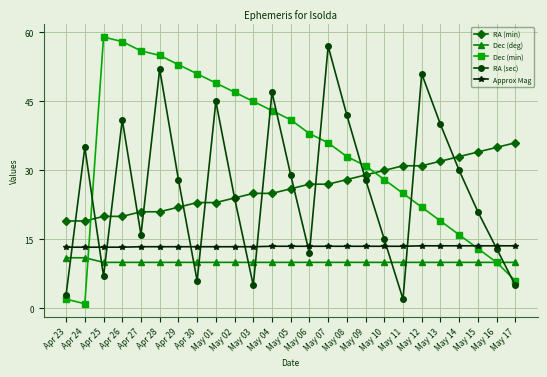

How many categories are shown in the chart?

25